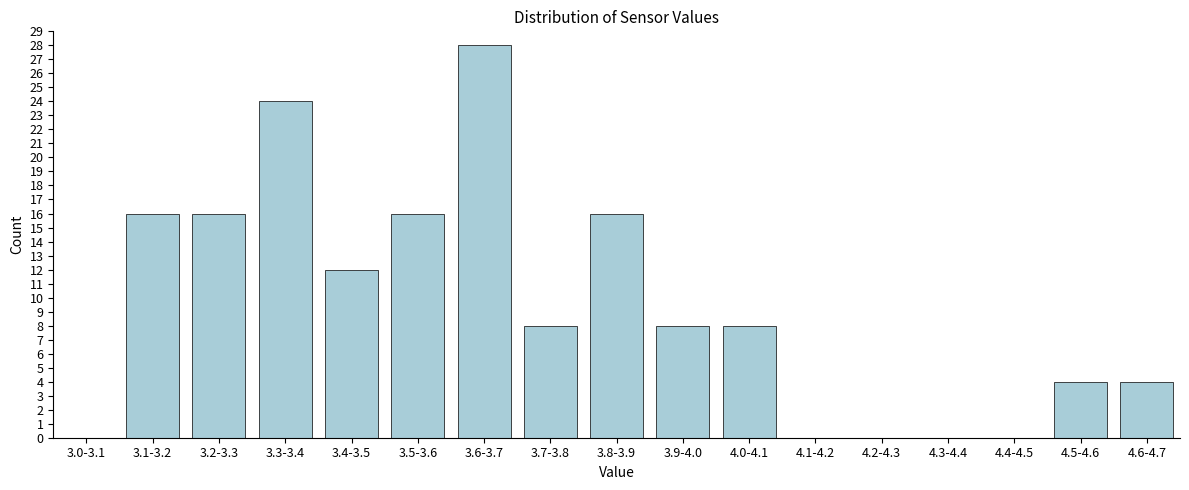

Reading left to right, extract all data points from this chart.

3.0-3.1=0	3.1-3.2=16	3.2-3.3=16	3.3-3.4=24	3.4-3.5=12	3.5-3.6=16	3.6-3.7=28	3.7-3.8=8	3.8-3.9=16	3.9-4.0=8	4.0-4.1=8	4.1-4.2=0	4.2-4.3=0	4.3-4.4=0	4.4-4.5=0	4.5-4.6=4	4.6-4.7=4